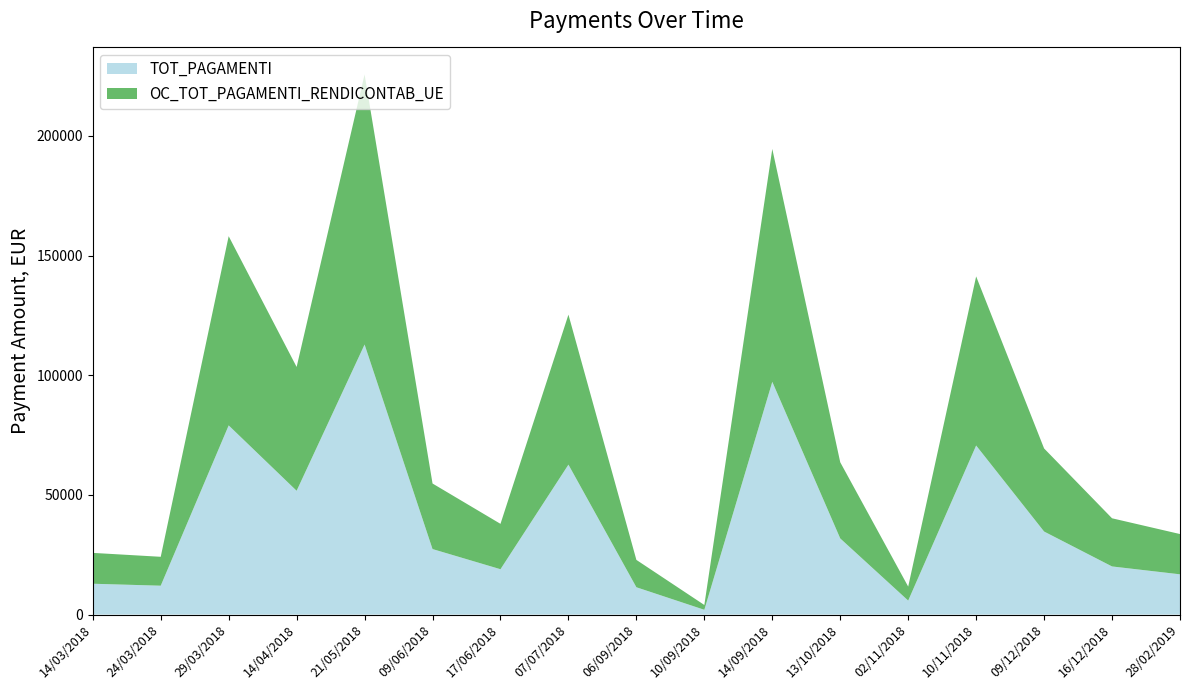

Reading left to right, what are all the values shown in this chart?

TOT_PAGAMENTI: 14/03/2018=12892.5	24/03/2018=12074.3	29/03/2018=79050.4	14/04/2018=51734.6	21/05/2018=112842.0	09/06/2018=27384.3	17/06/2018=18957.9	07/07/2018=62662.0	06/09/2018=11424.9	10/09/2018=2006.8	14/09/2018=97273.5	13/10/2018=31821.7	02/11/2018=5852.1	10/11/2018=70651.4	09/12/2018=34708.4	16/12/2018=20119.7	28/02/2019=16828.0
OC_TOT_PAGAMENTI_RENDICONTAB_UE: 14/03/2018=12892.5	24/03/2018=12074.3	29/03/2018=79050.4	14/04/2018=51734.6	21/05/2018=112842.0	09/06/2018=27384.3	17/06/2018=18957.9	07/07/2018=62662.0	06/09/2018=11424.9	10/09/2018=2006.8	14/09/2018=97273.5	13/10/2018=31821.7	02/11/2018=5852.1	10/11/2018=70651.4	09/12/2018=34708.4	16/12/2018=20119.7	28/02/2019=16828.0